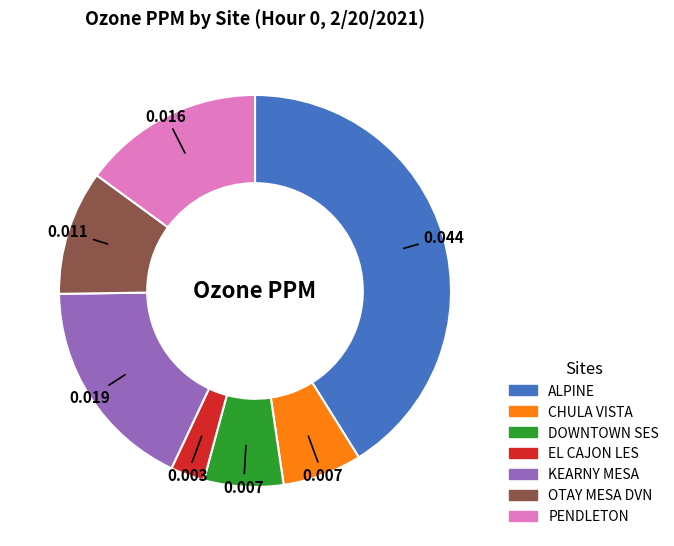

Is the sum of EL CAJON LES and ALPINE greater than half?

No